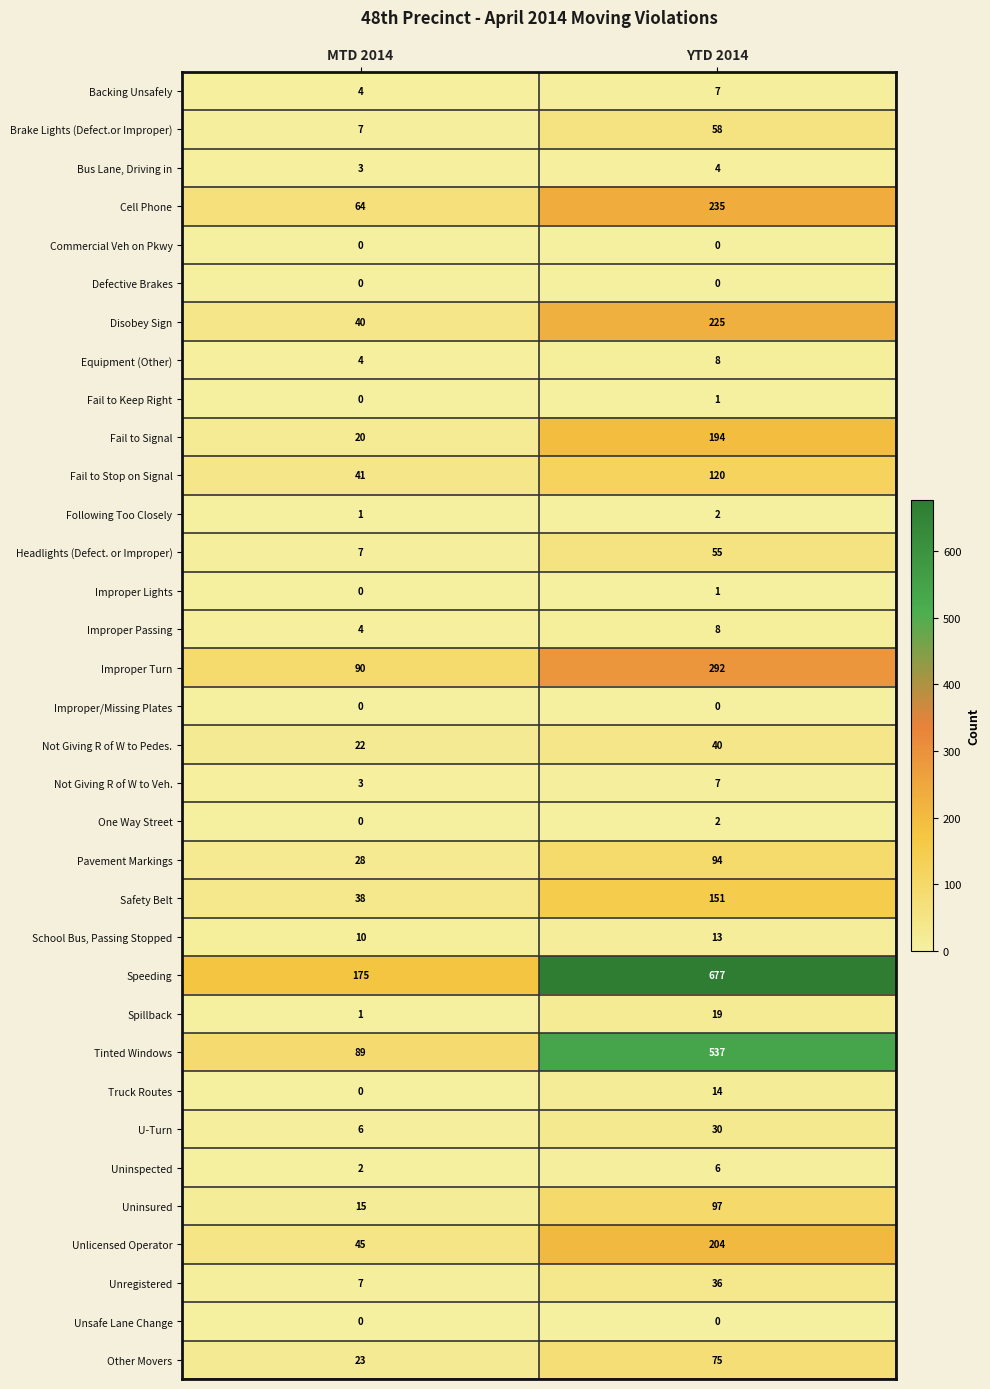

Read the Brake Lights (Defect.or Improper) value at YTD 2014, to the nearest 10.

60